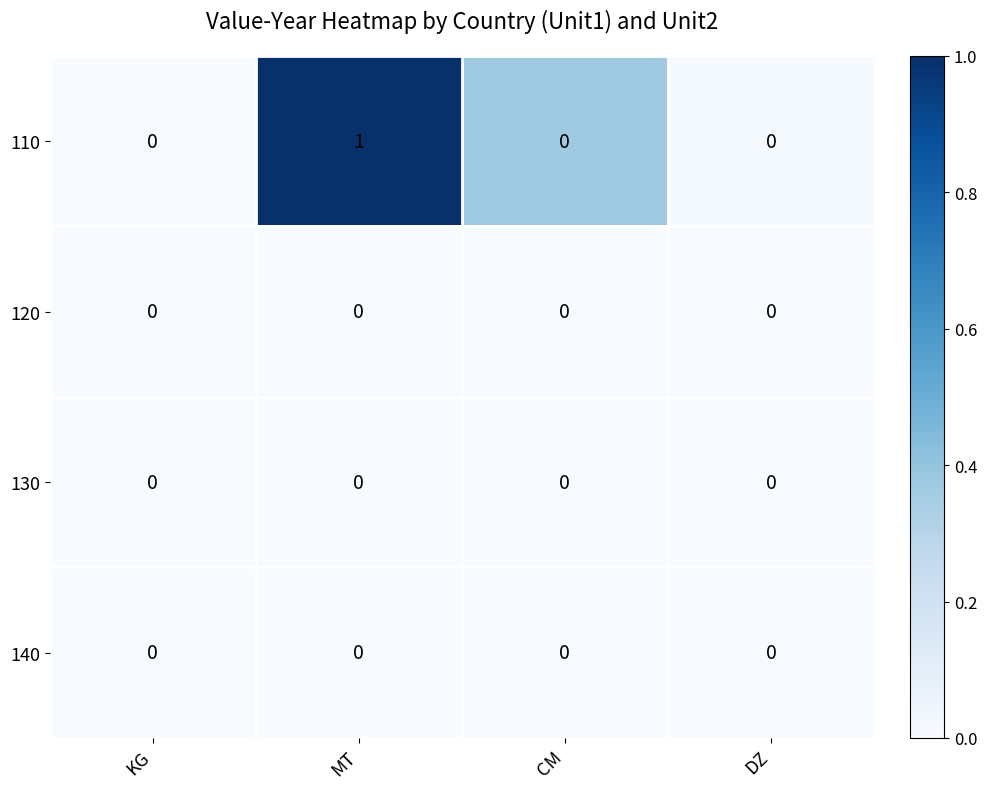

Which series has the widest spread of values?

110